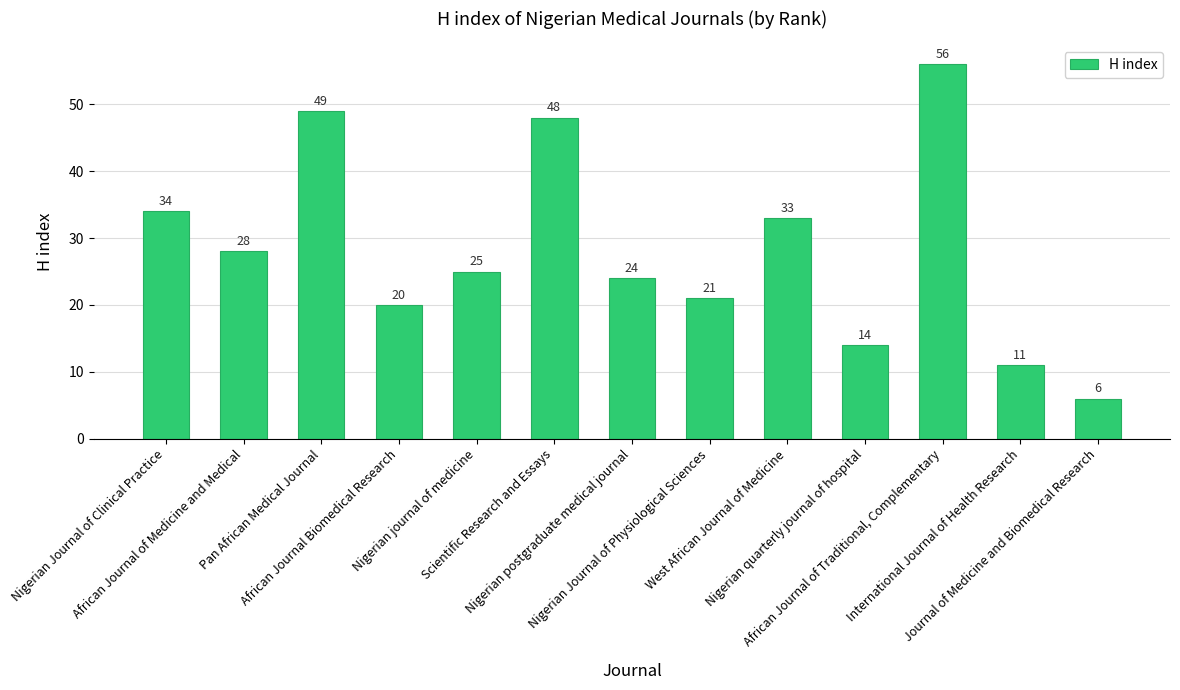

What is the minimum value shown in the chart?

6